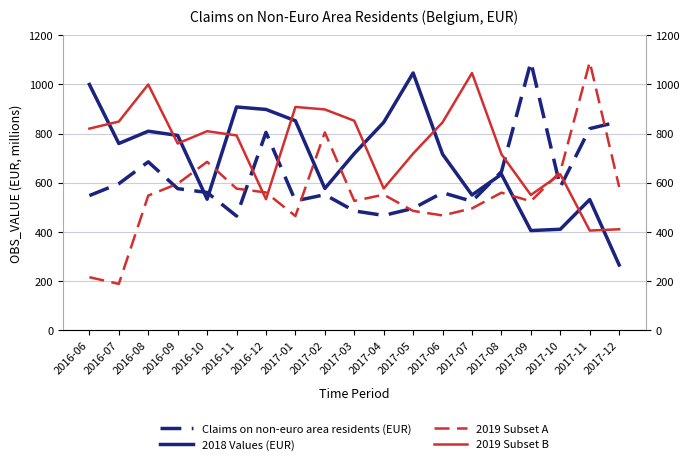

After their last crossing, which series has the higher values: 2018 Values (EUR) or Claims on non-euro area residents (EUR)?

Claims on non-euro area residents (EUR)